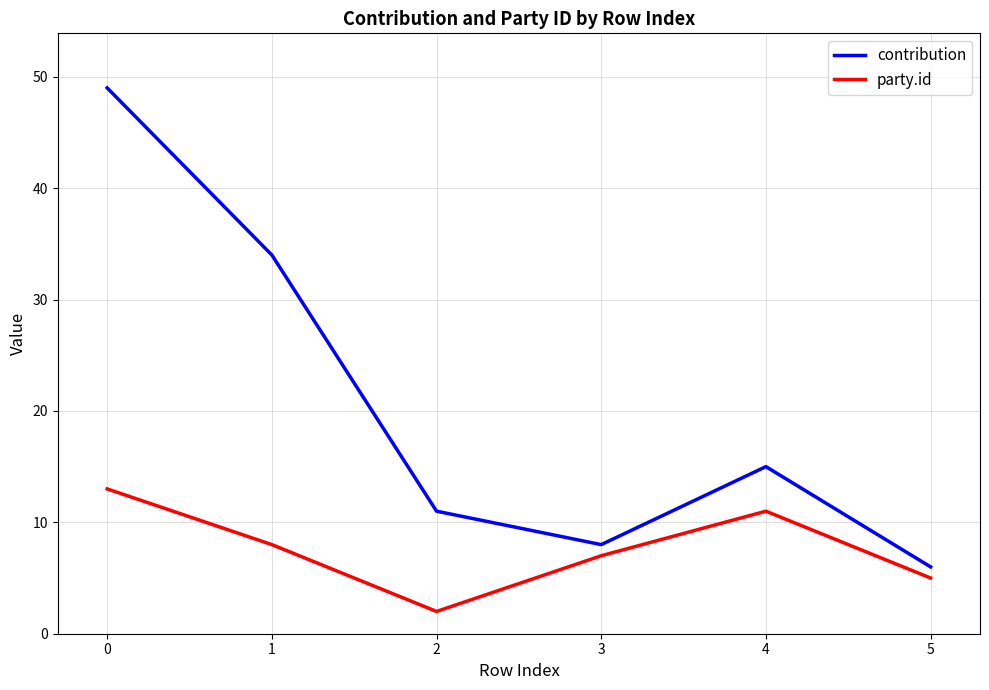

Count the number of data series in this chart.

2